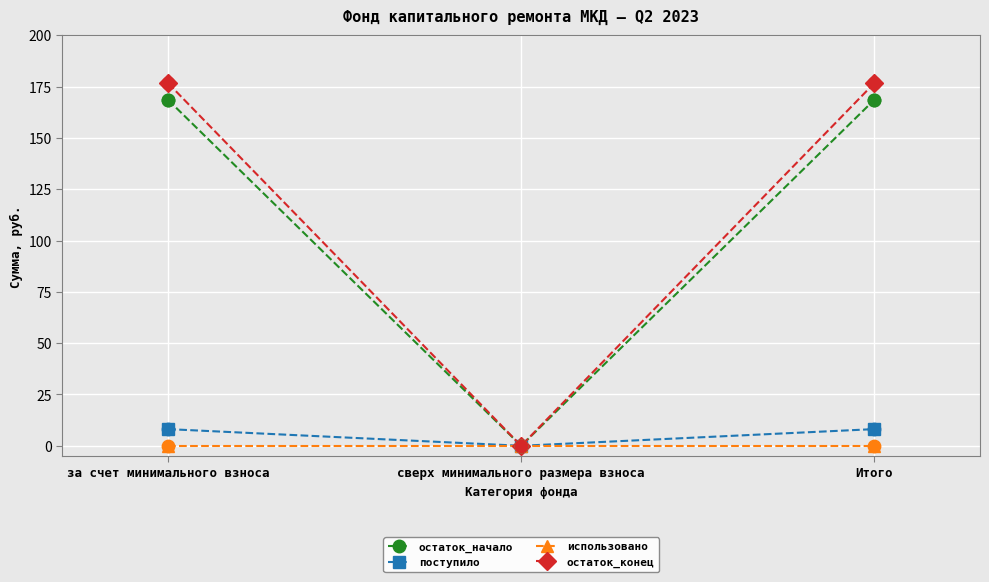

Is the value of поступило at за счет минимального взноса greater than the value of остаток_начало at Итого?

No